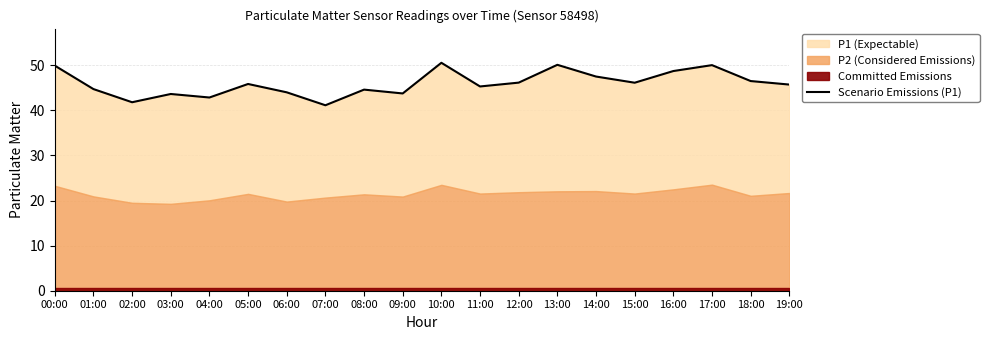

Reading right to left, what are all the values shown in this chart?

19:00=45.7	18:00=46.5	17:00=50.0	16:00=48.7	15:00=46.1	14:00=47.5	13:00=50.1	12:00=46.1	11:00=45.3	10:00=50.5	09:00=43.8	08:00=44.6	07:00=41.1	06:00=44.0	05:00=45.9	04:00=42.9	03:00=43.6	02:00=41.8	01:00=44.7	00:00=49.9